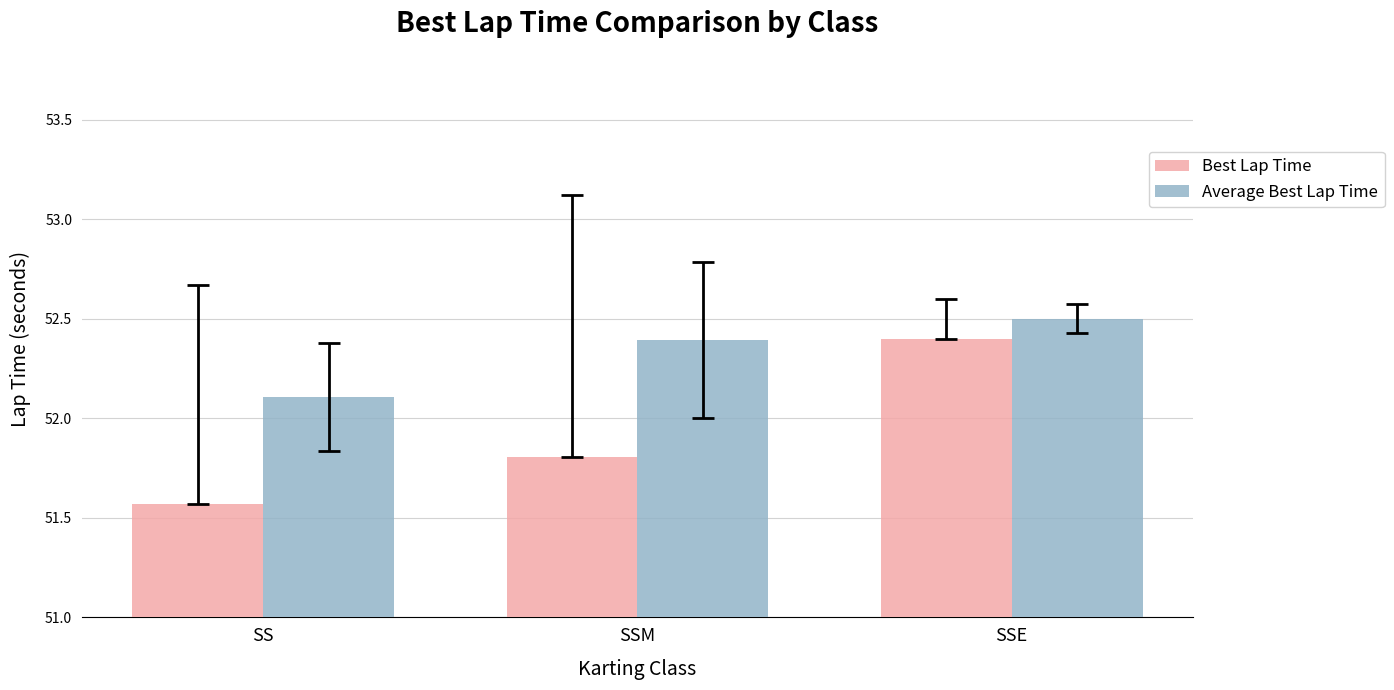

Which category has the highest value in the Best Lap Time series?

SSE